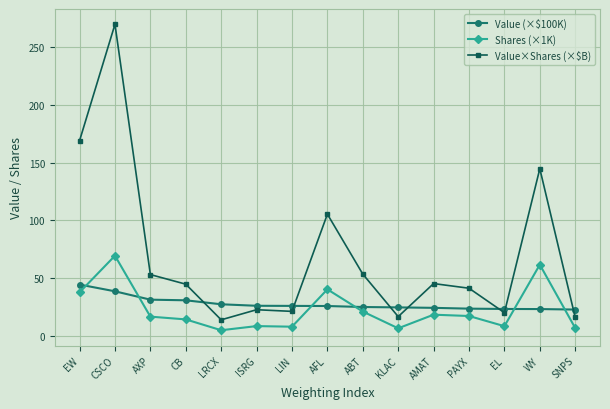

Count the number of data series in this chart.

3